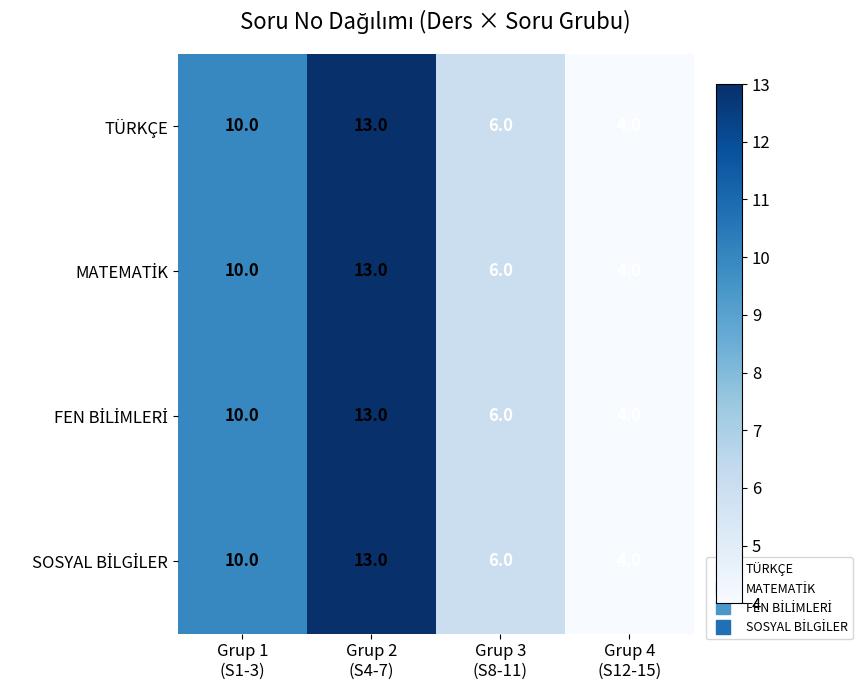

What is the minimum value shown in the chart?

4